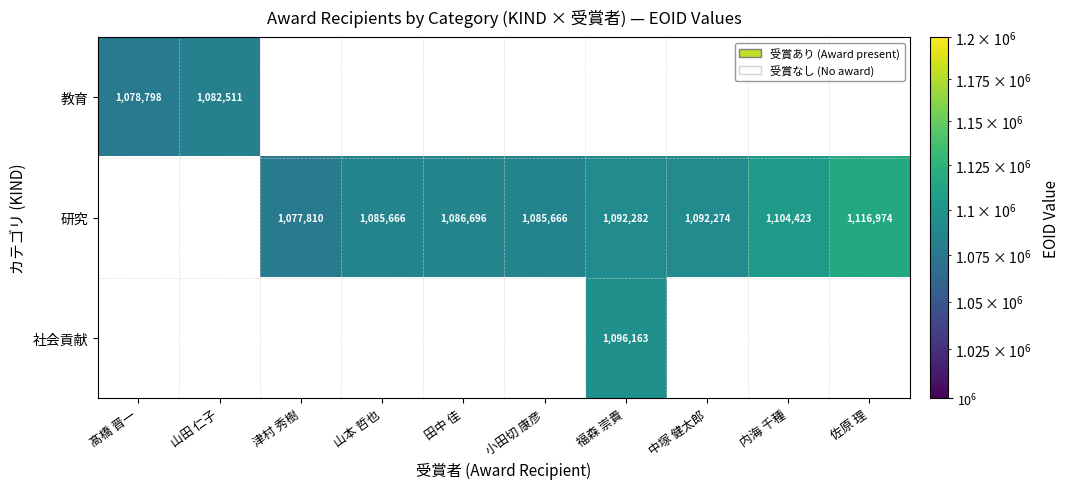

At how many categories does at least one series exceed 1107294?

1